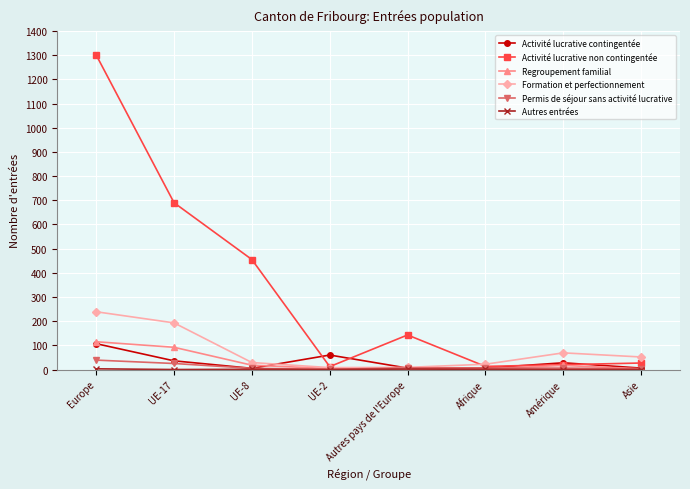

What value does the Activité lucrative non contingentée series have at Afrique?

13